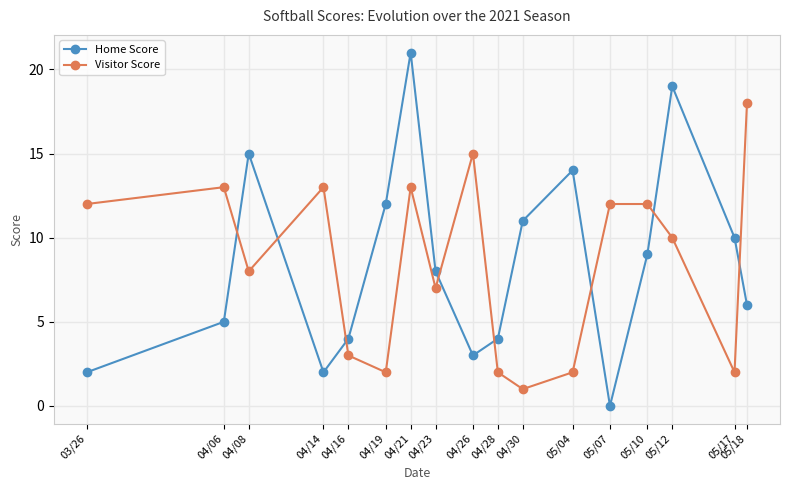

The Visitor Score series shows 3 at 04/16. True or false?

True